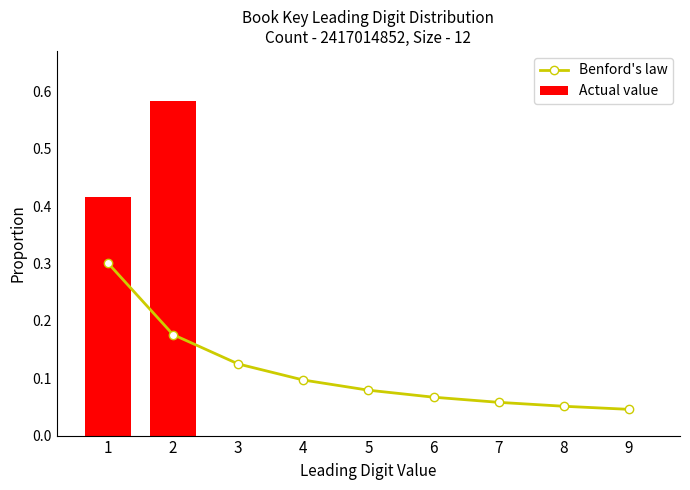

At which category is the sum across all series the highest?

2